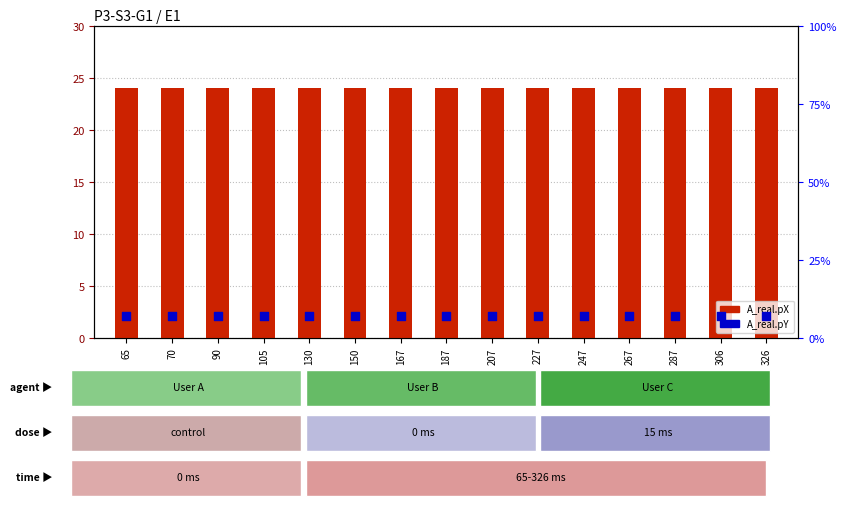

Which series has the largest total across all categories?

A_real.pX